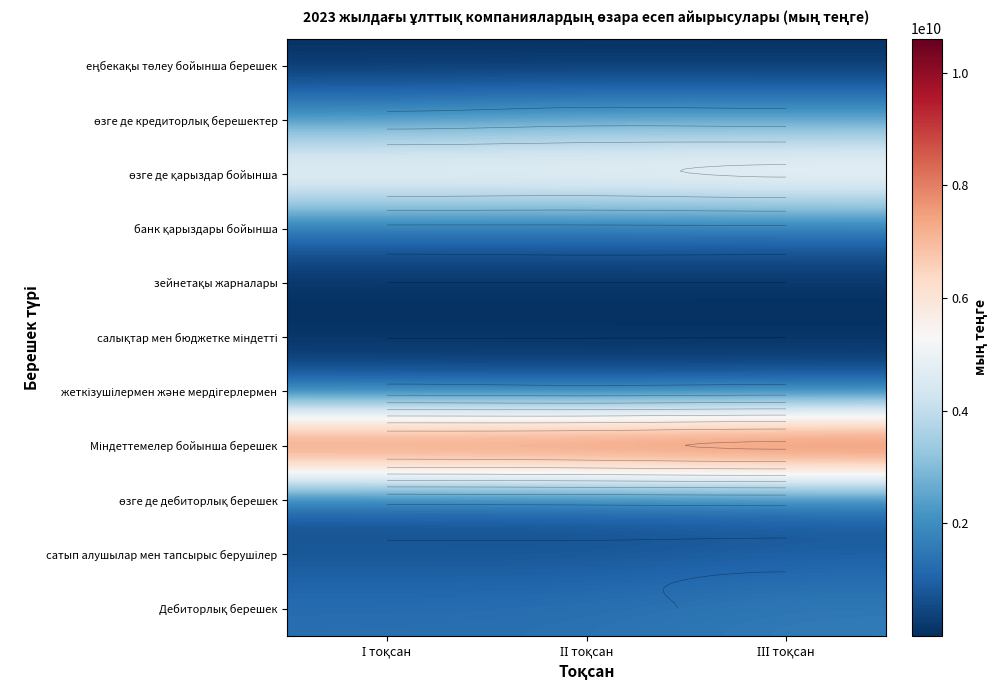

Rank the categories by еңбекақы төлеу бойынша берешек value from highest to lowest.

І тоқсан, ІІ тоқсан, ІІІ тоқсан